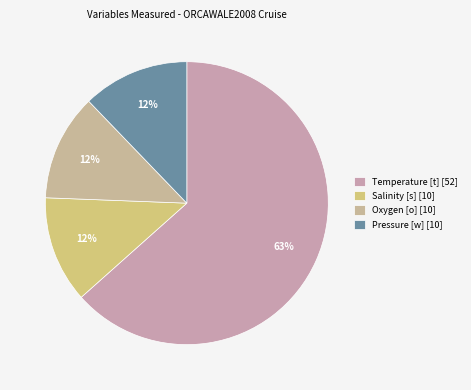

True or false: Temperature [t] accounts for 76% of the total.

False